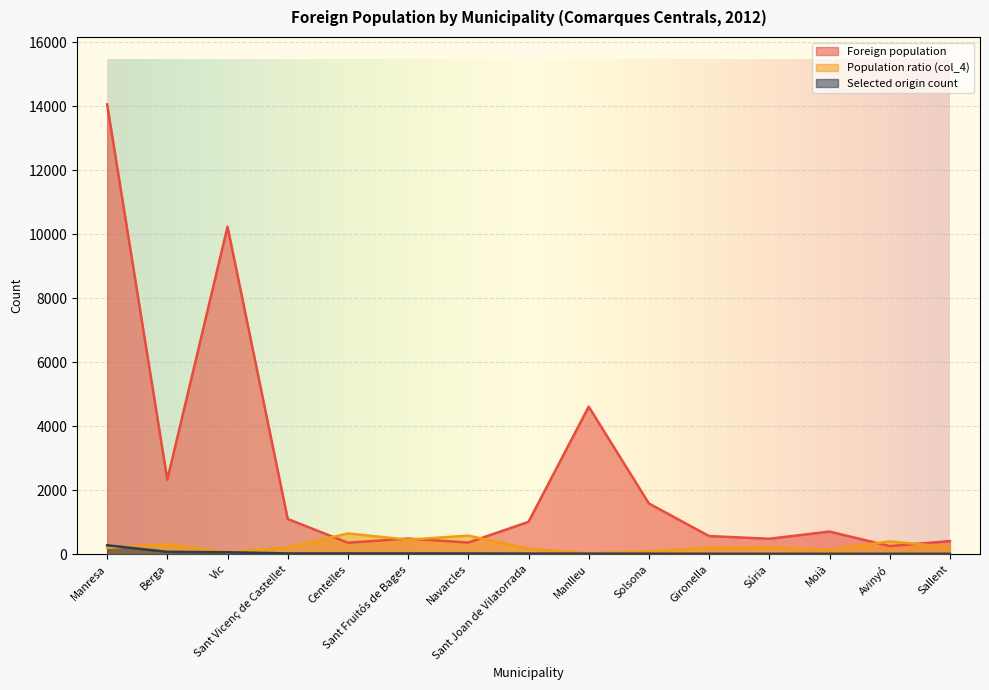

What position from the right is Súria?

4